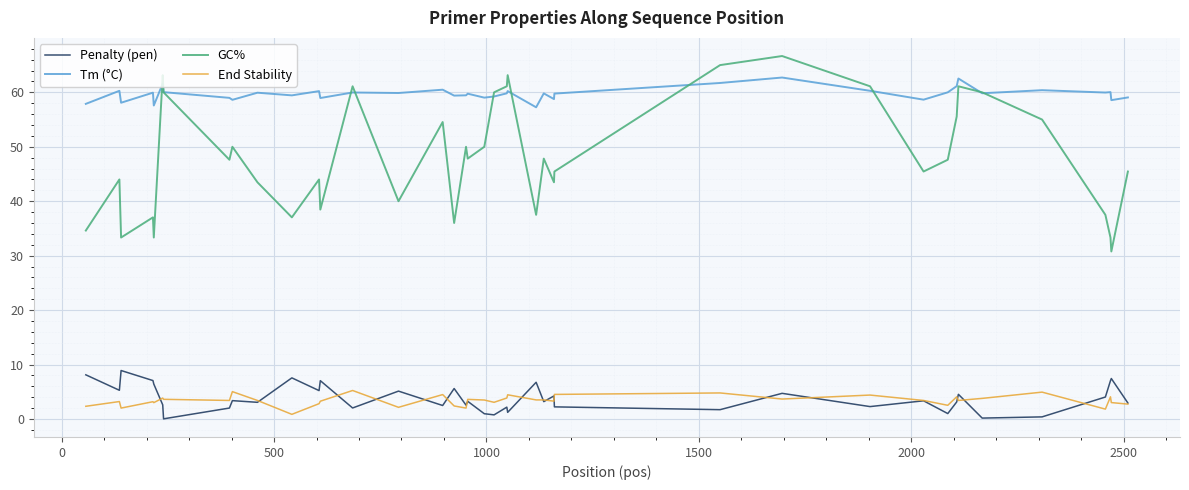

True or false: GC% and End Stability cross at least once.

False